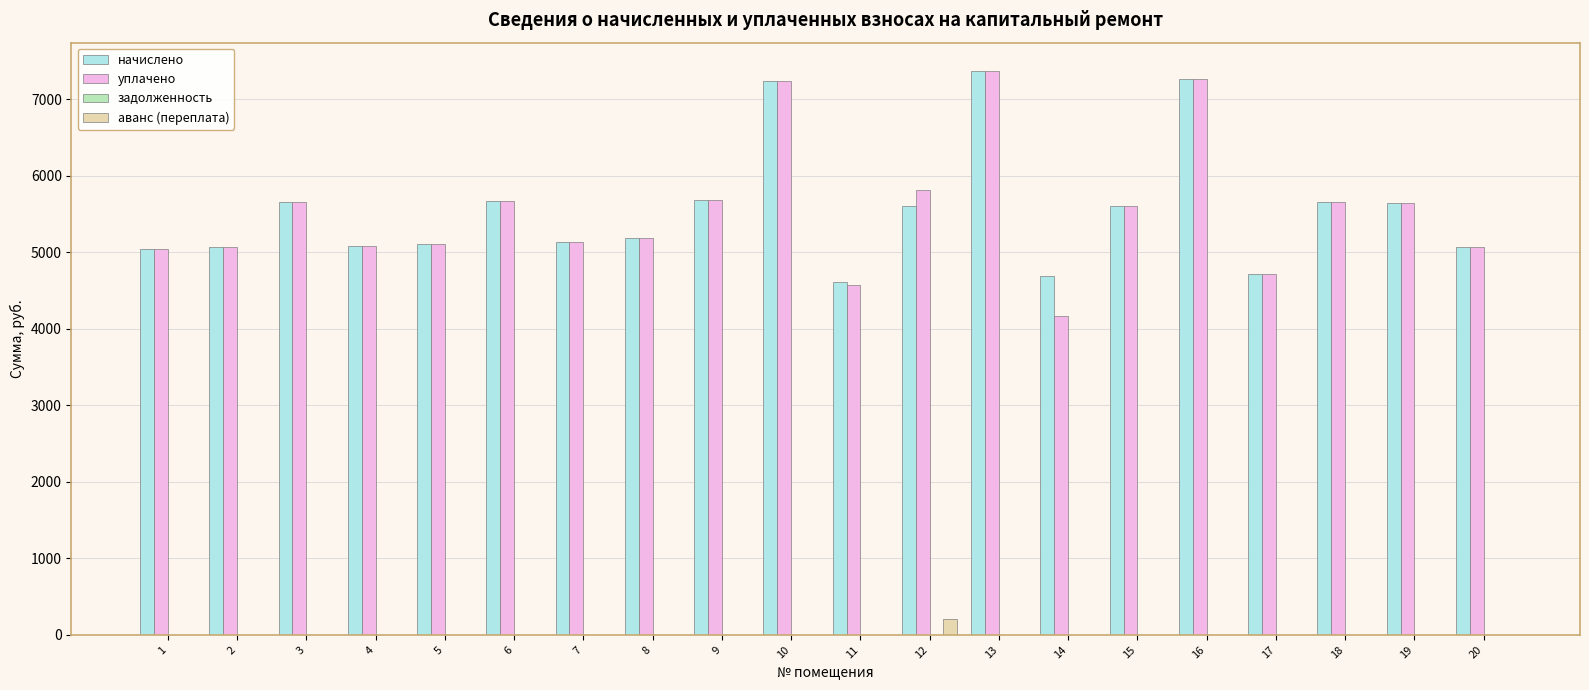

What is the average value of the уплачено series?

5537.9